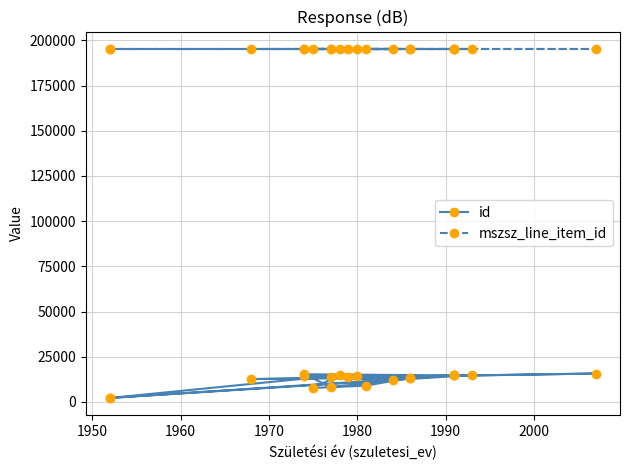

How many lines are shown in the chart?

2